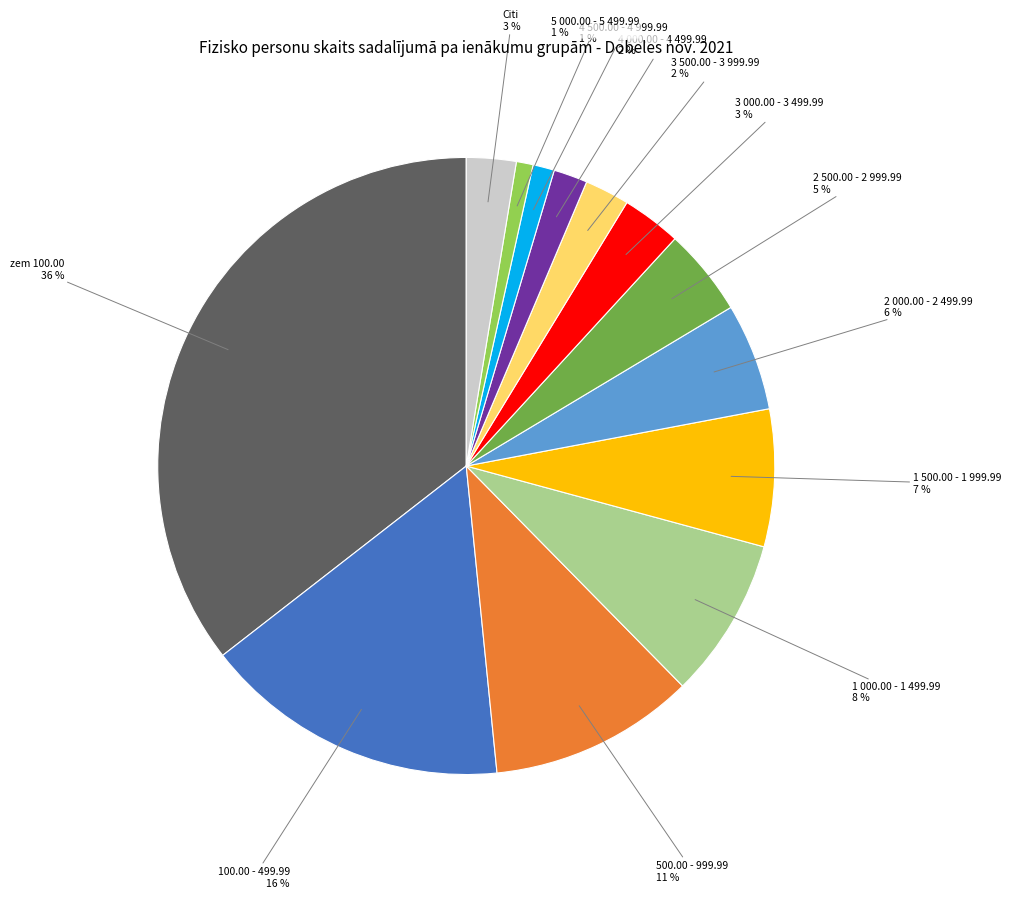

Does any single category account for the majority?

No